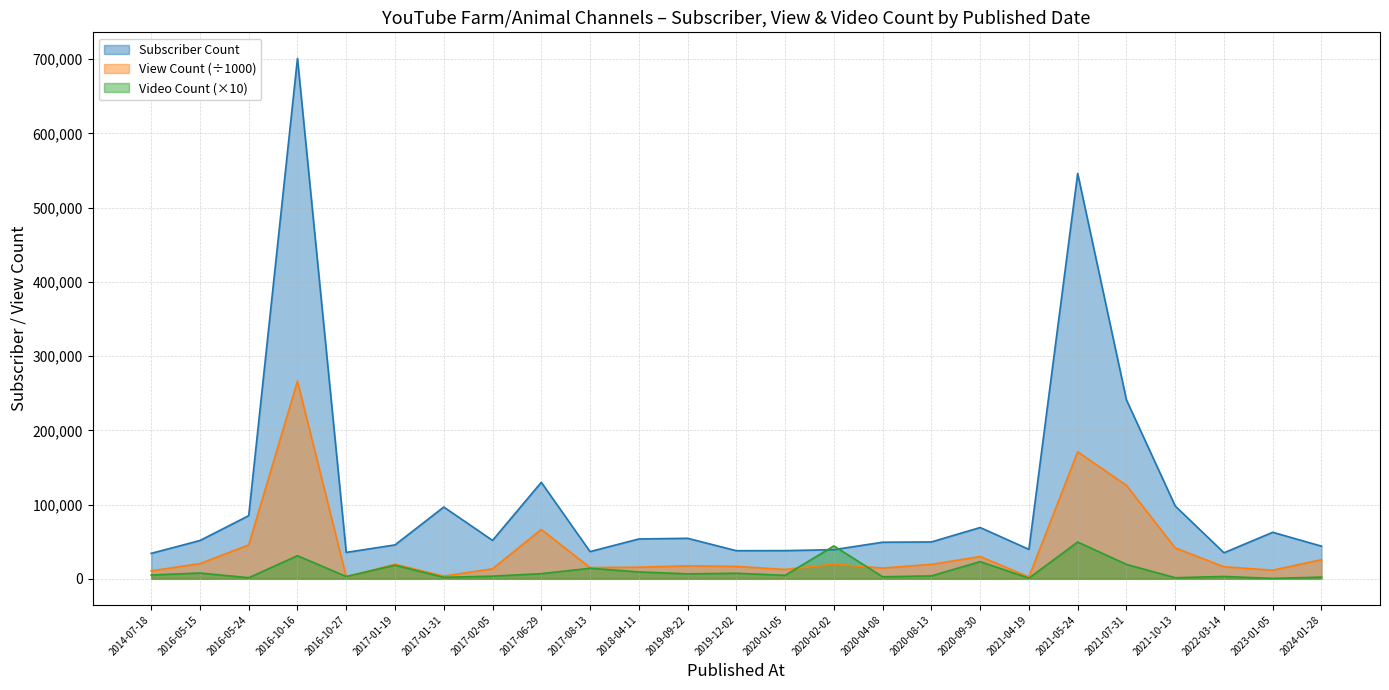

Which series has the widest spread of values?

Subscriber Count